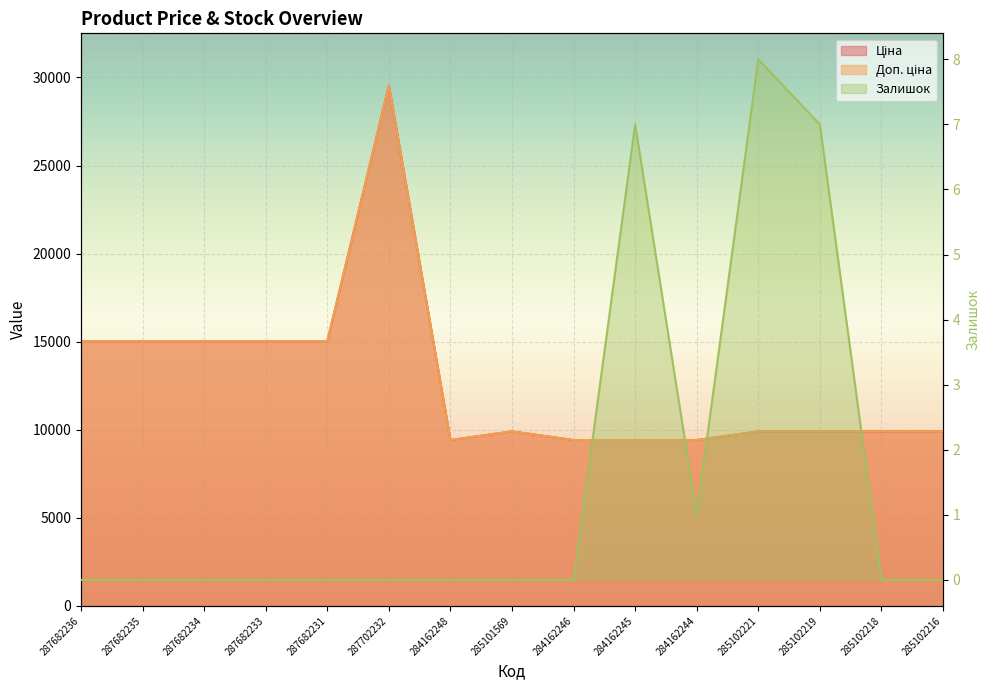

What is the label of the 4th point from the left?

287682233